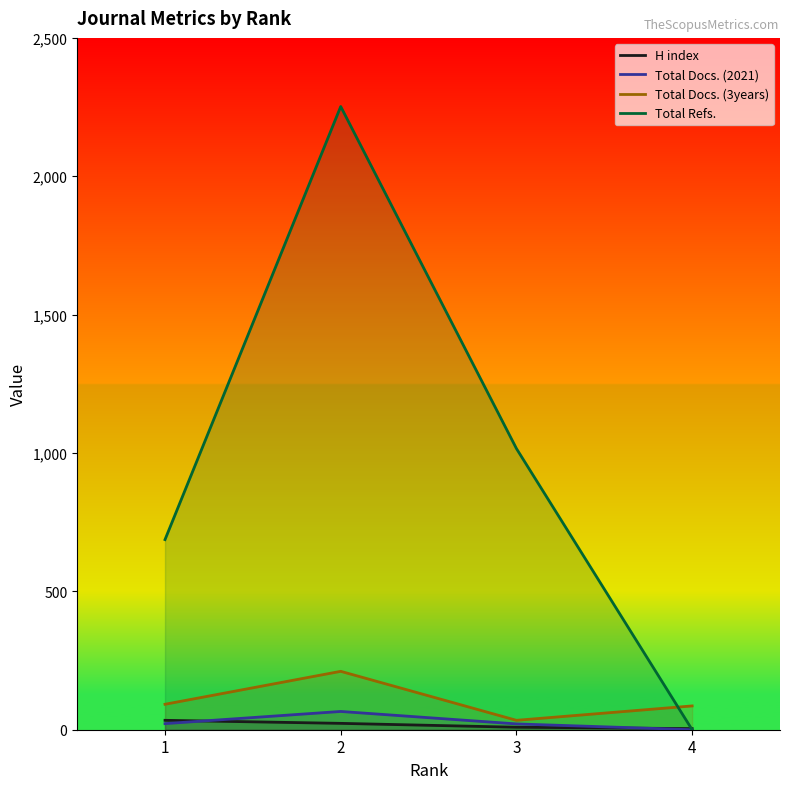

True or false: H index and Total Docs. (3years) intersect in this chart.

False